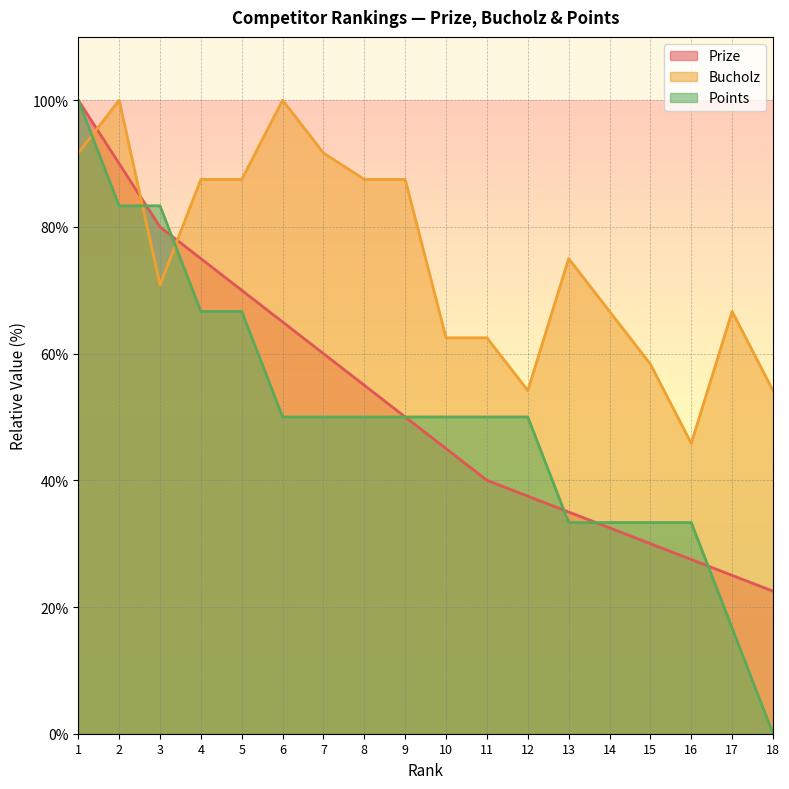

Where is the first local maximum for Bucholz?

2